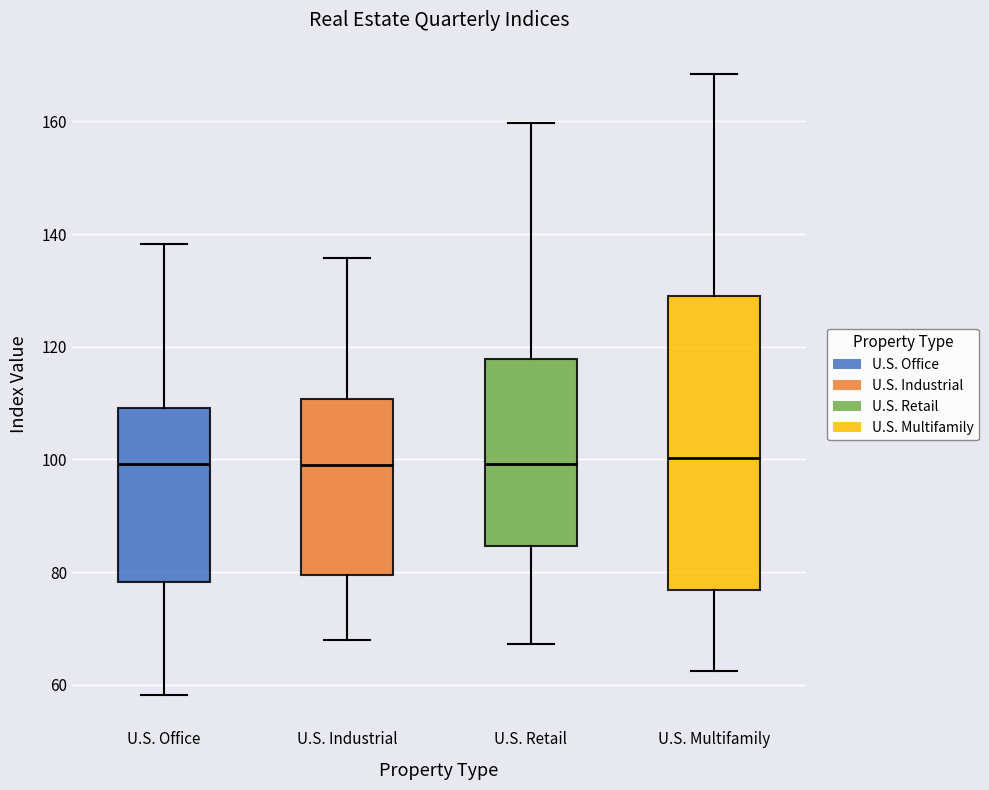

Reading left to right, read every box against the y-axis: the position of its median line, the range the box covers, and the ends of its whiskers. The values are not printed on the chart, so give them approximately, as read against the axis.

U.S. Office: median 100, box 78 to 110, whiskers 58 to 138
U.S. Industrial: median 98, box 80 to 110, whiskers 68 to 136
U.S. Retail: median 100, box 84 to 118, whiskers 68 to 160
U.S. Multifamily: median 100, box 76 to 128, whiskers 62 to 168